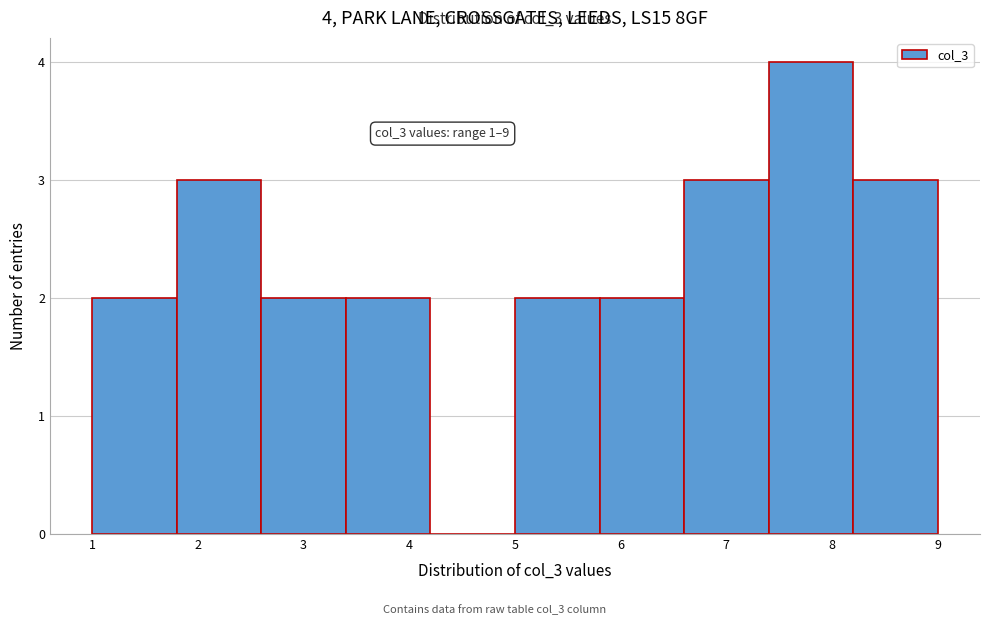

Which range on the x-axis has the tallest bar?

7.4 to 8.2